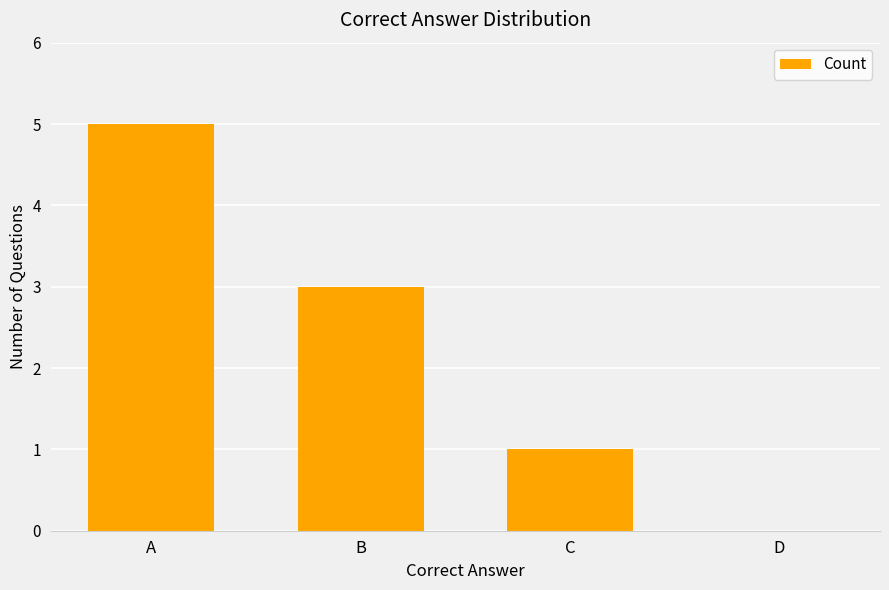

What is the change in value from B to D?

-3